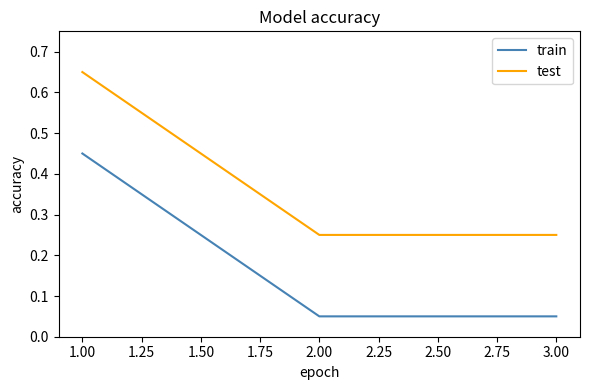

Which series has the largest total across all categories?

test